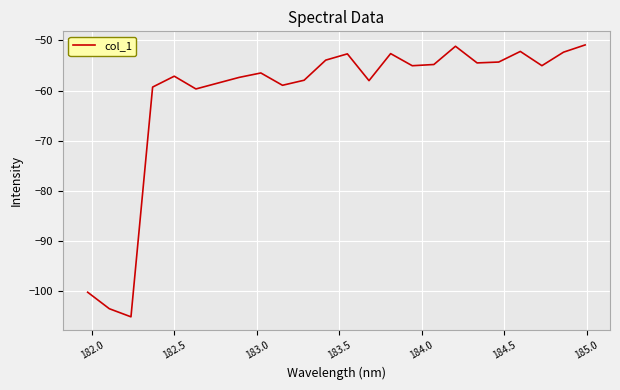

What is the minimum value shown in the chart?

-105.1